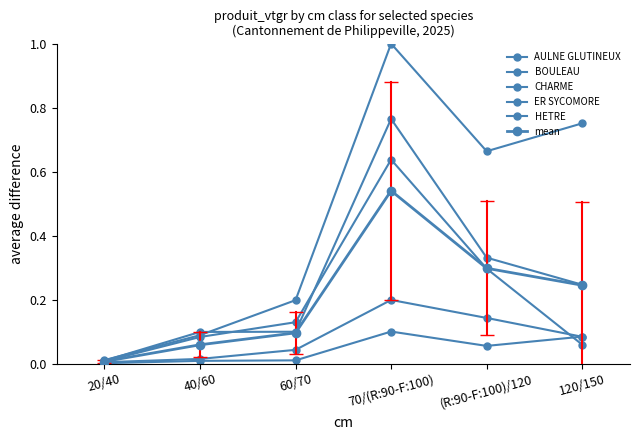

Which series has the largest range (max minus min)?

BOULEAU